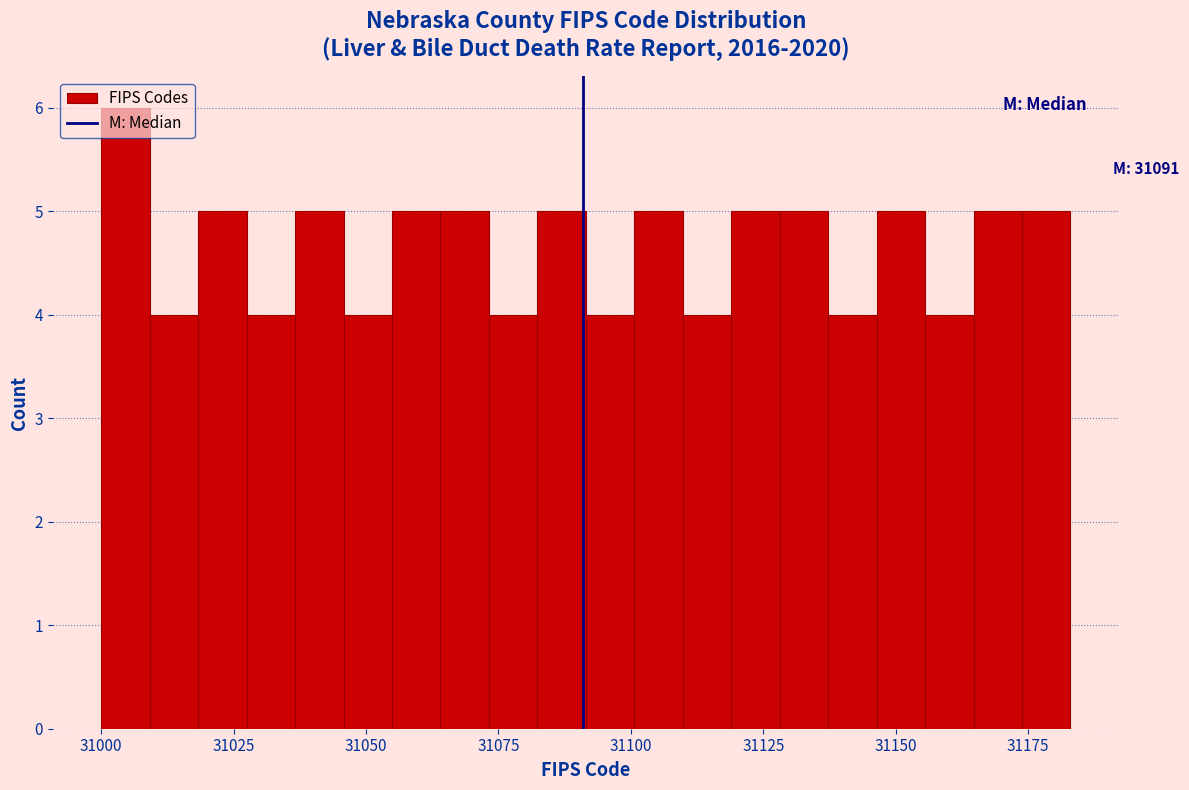

Read against the x-axis, roughly where is the centre of the tallest bar?

31005